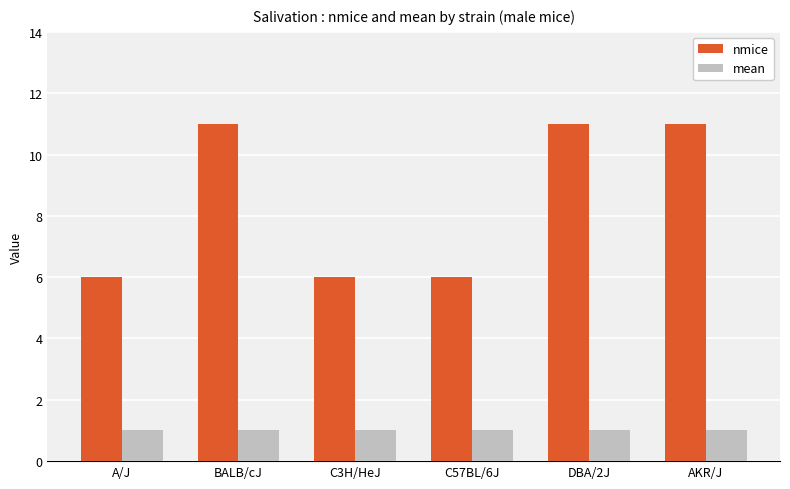

The nmice series shows 11 at AKR/J. True or false?

True